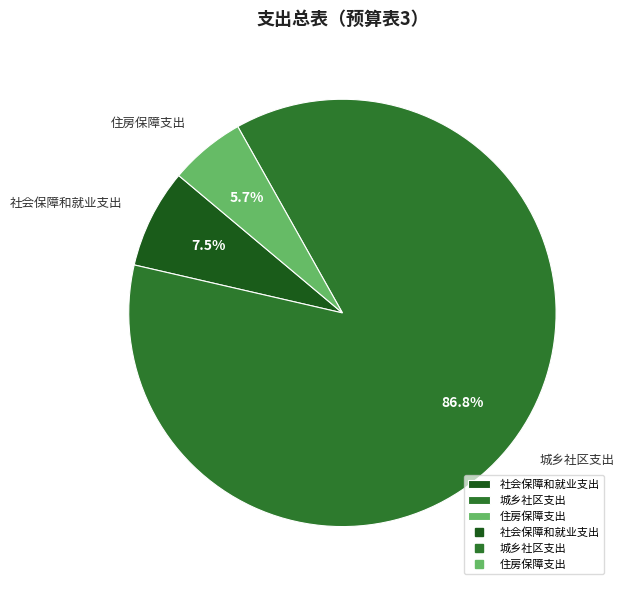

Is there a majority slice in this chart?

Yes